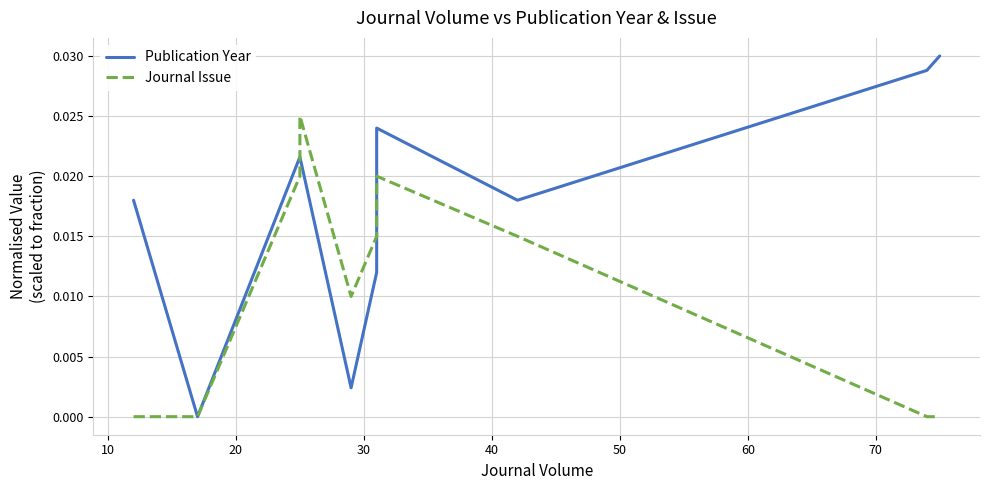

How many lines are shown in the chart?

2